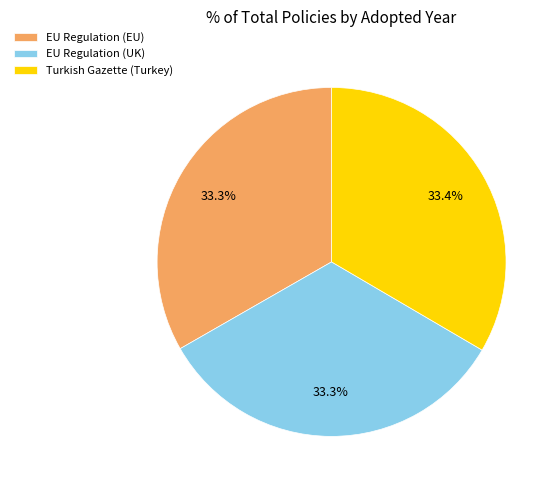

What percentage is NOT represented by EU Regulation (UK)?

66.7%